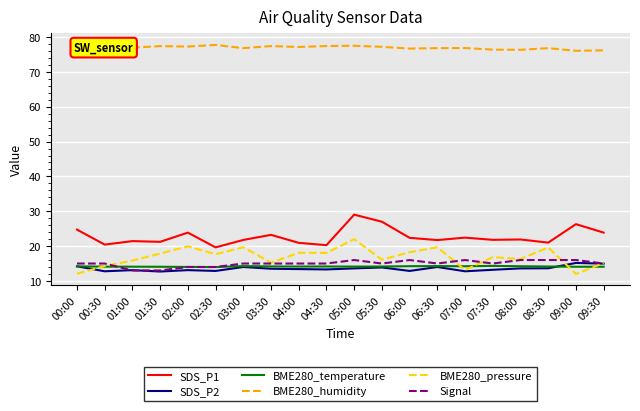

What is the total value across all series at 06:30?

161.5